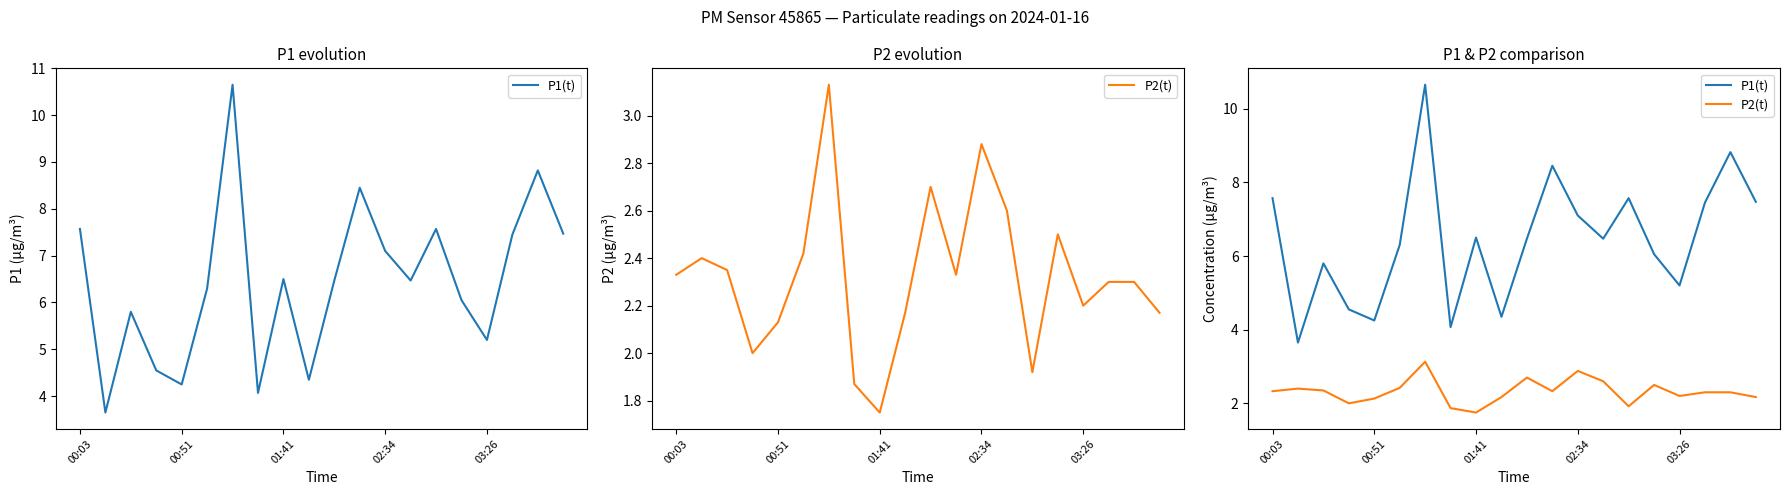

Which category has the highest value in the P2(t) series?

6